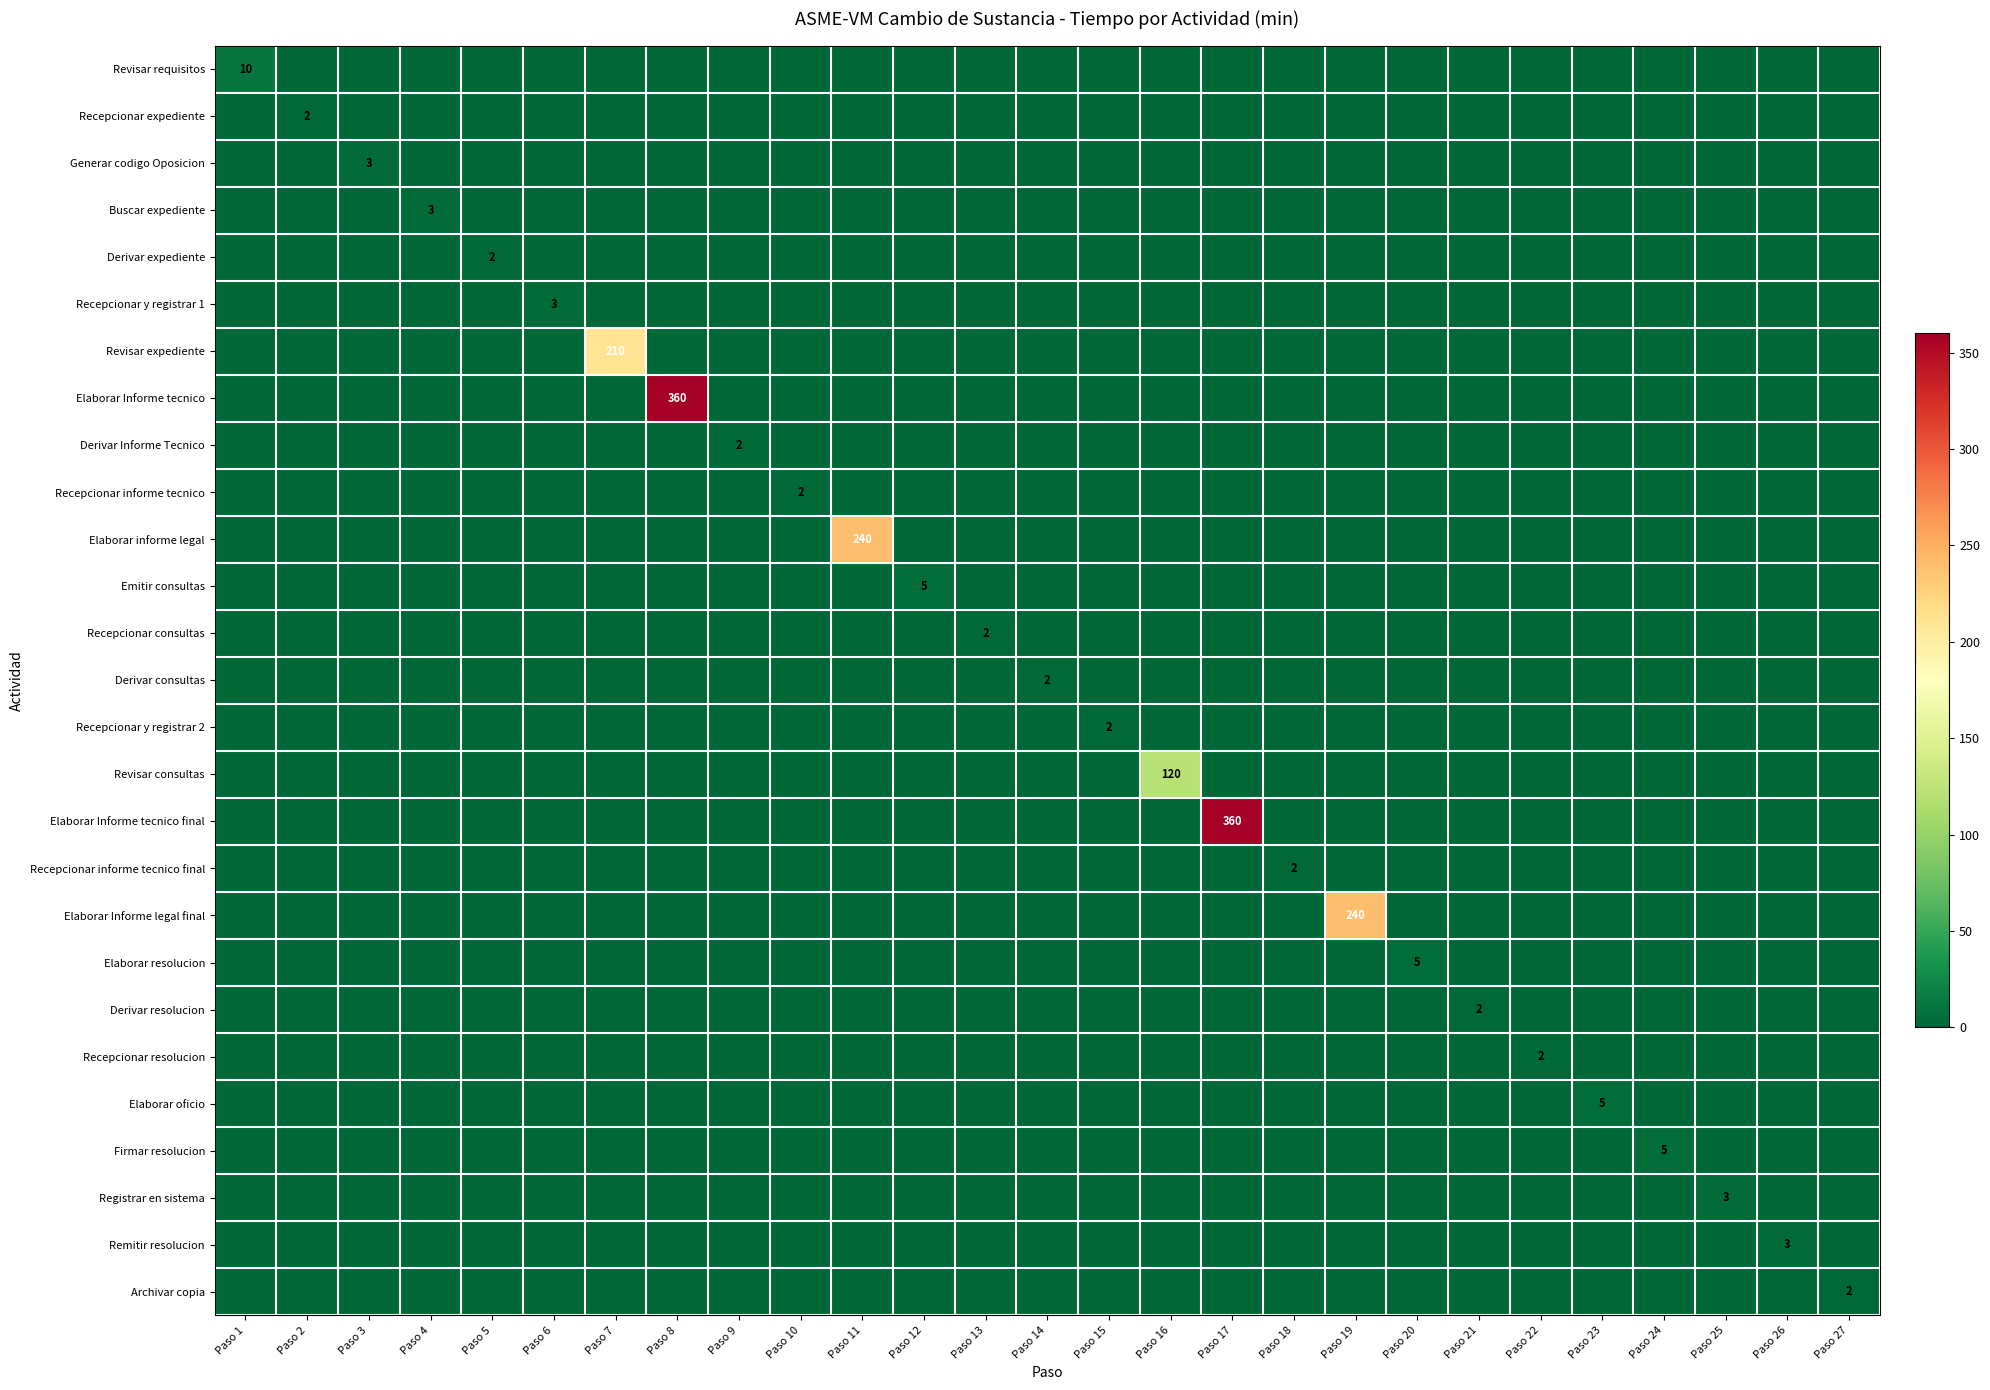

The Derivar consultas series shows 0 at Paso 24. True or false?

True